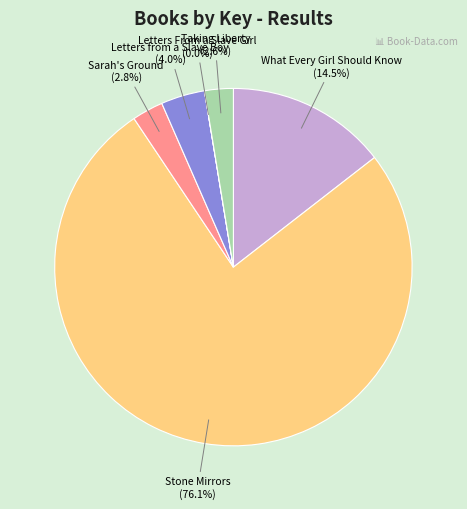

What is the largest slice in the pie chart?

Stone Mirrors